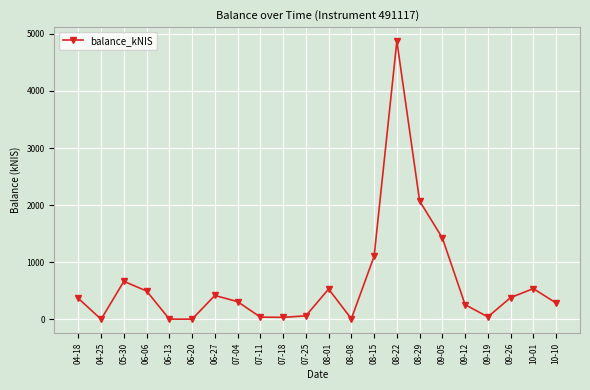

Where is the first local maximum?

05-30